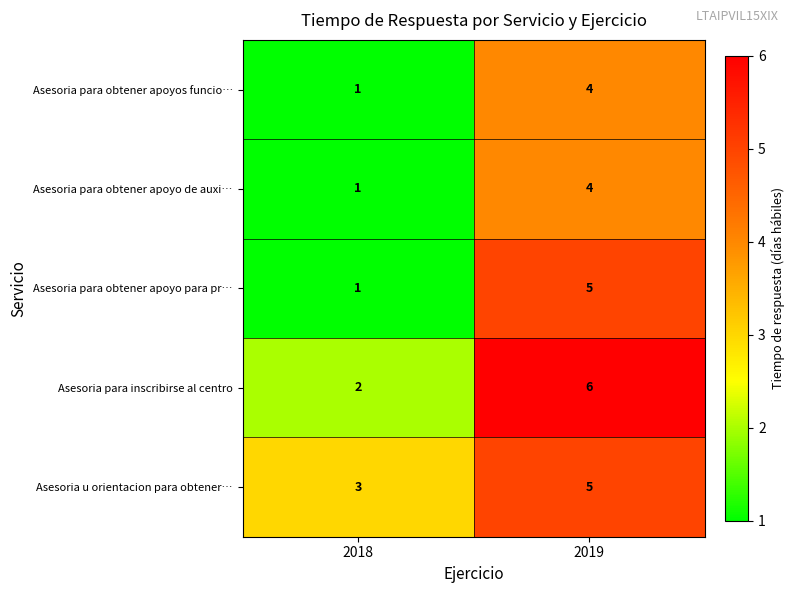

What is the average value of the Asesoria para obtener apoyo para pr… series?

3